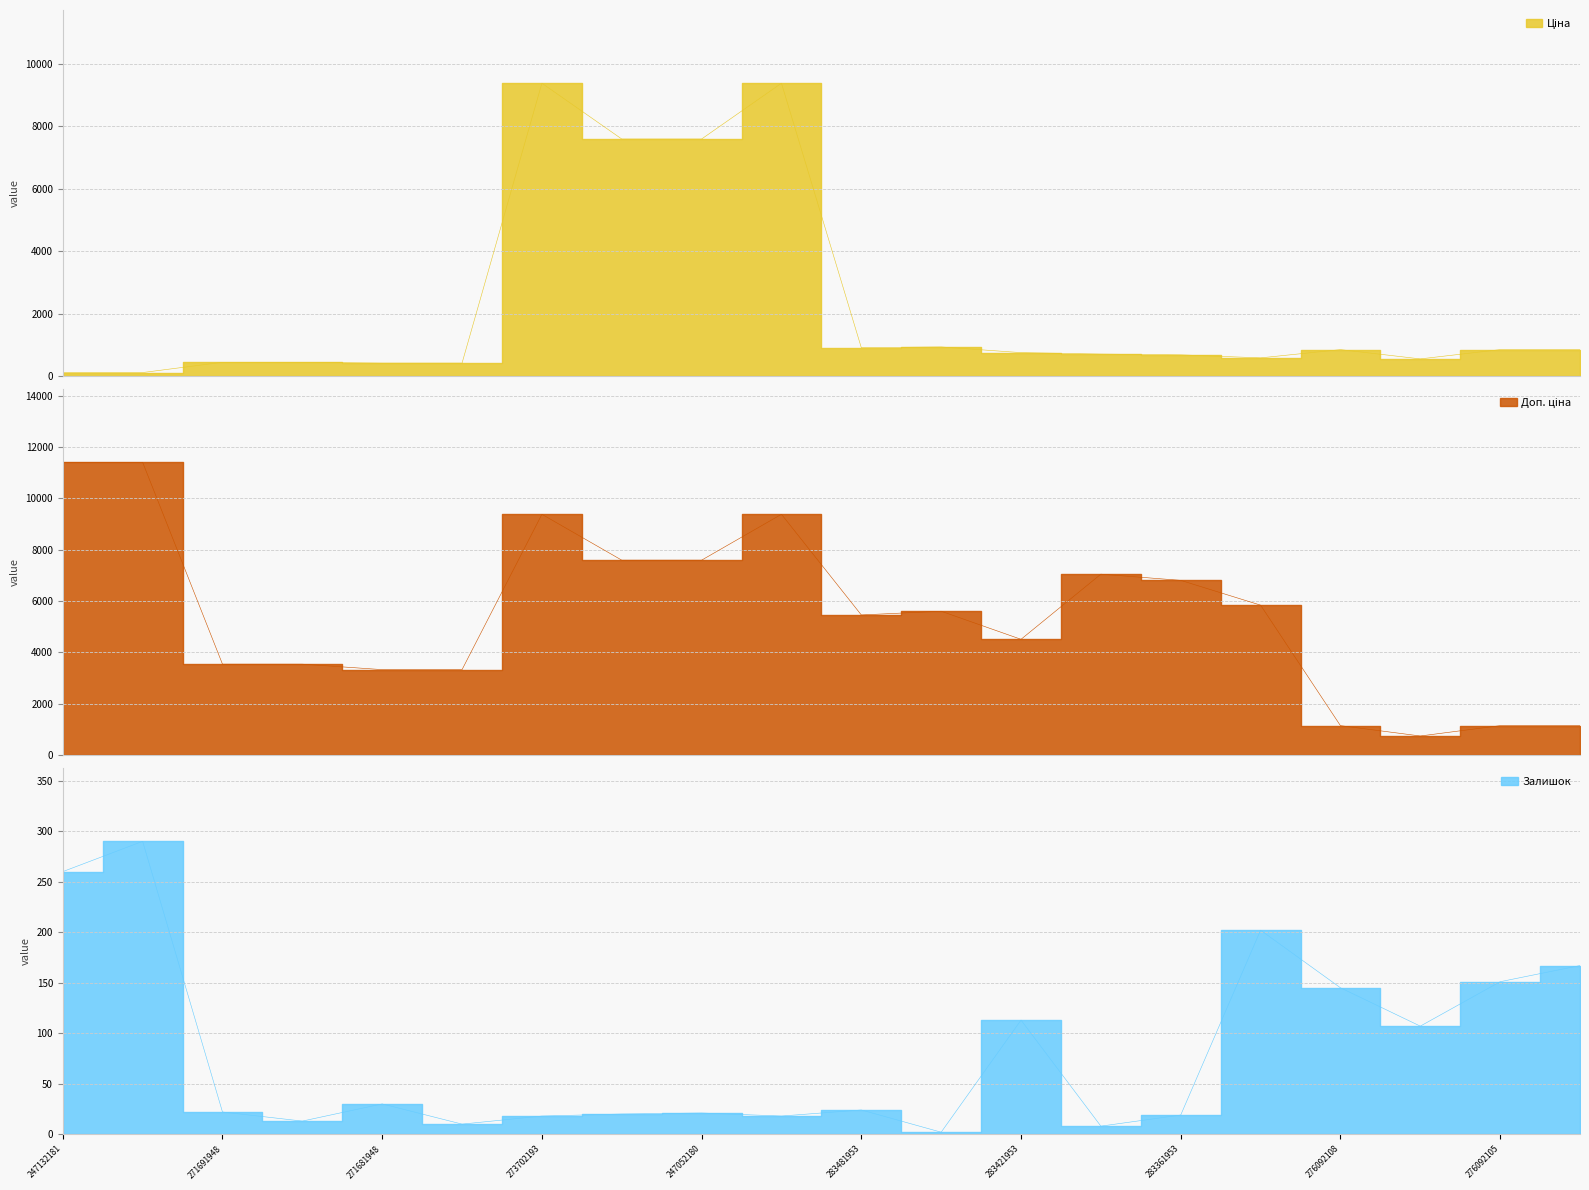

How many interior local peaks does the Доп. ціна series have?

4